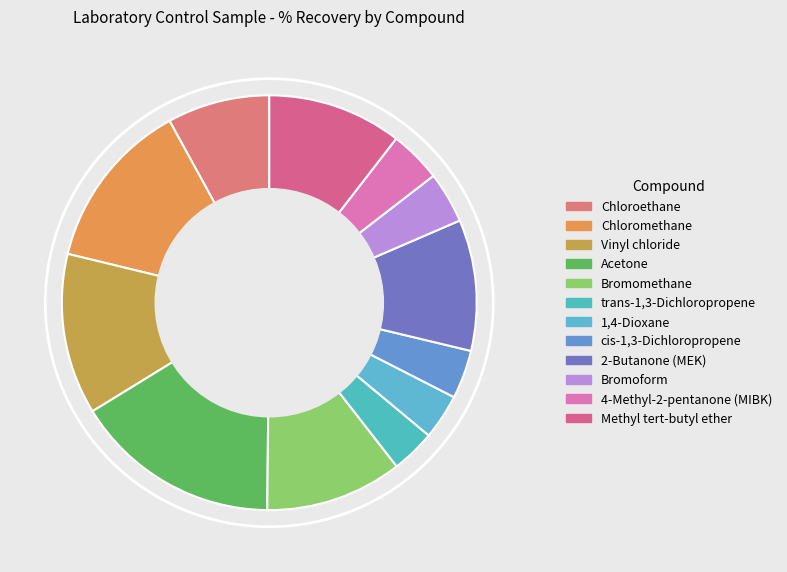

Which slice is the largest?

Acetone